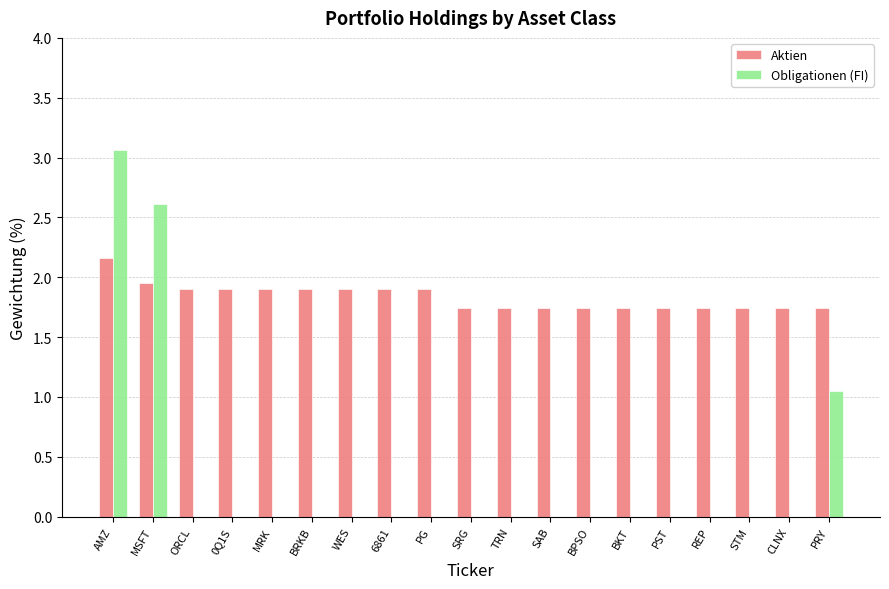

Are the bars horizontal?

No